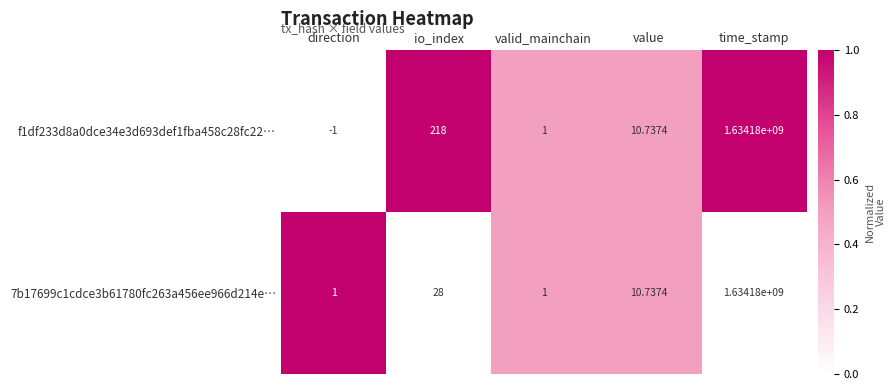

Which category has the highest value in the f1df233d8a0dce34e3d693def1fba458c28fc22… series?

time_stamp